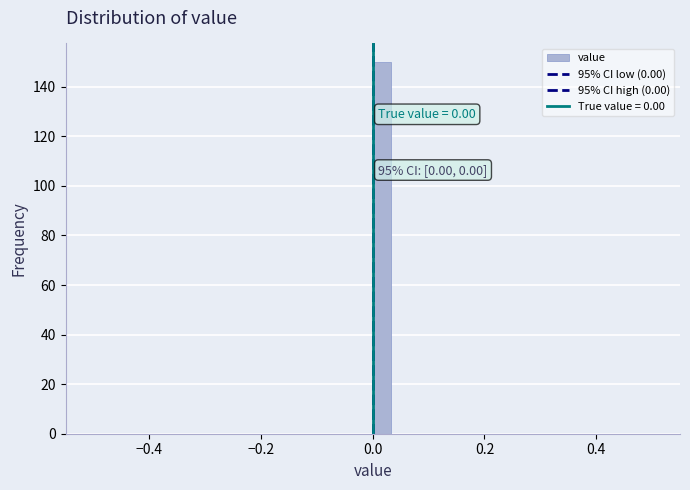

Read against the x-axis, roughly where is the centre of the tallest bar?

0.02